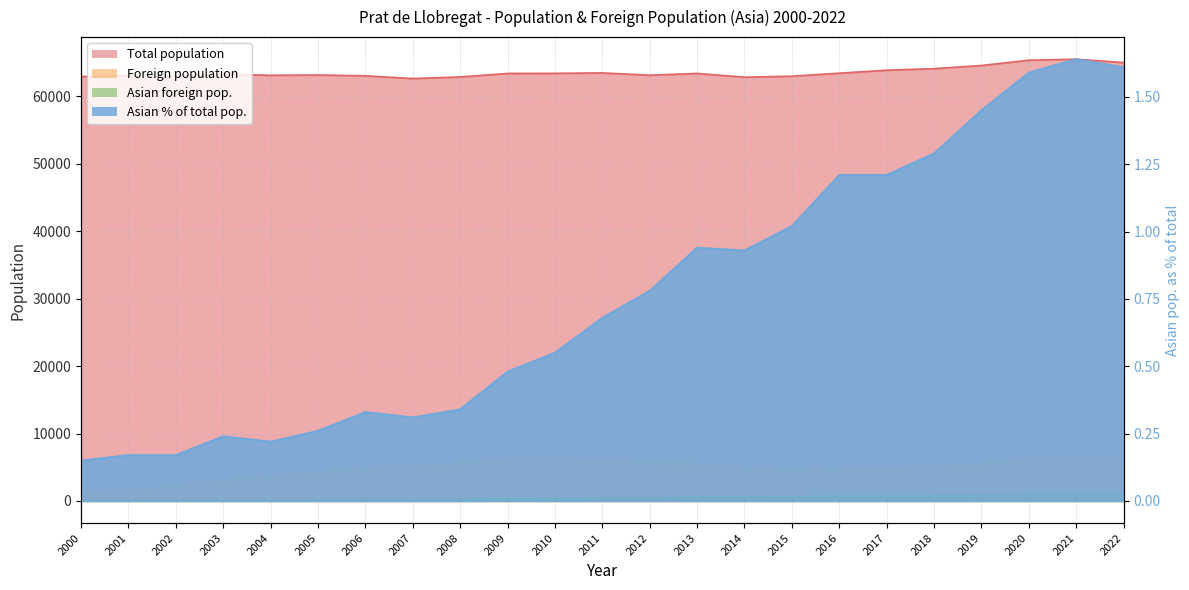

Is it true that Total population equals 63162.0 at 2012?

True